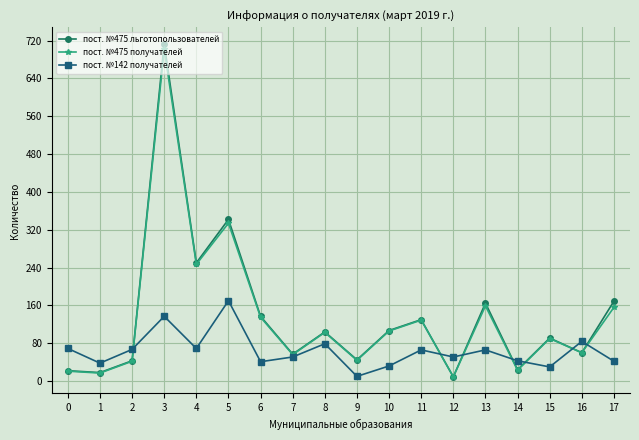

What is the sum of all пост. №475 получателей values?

2433